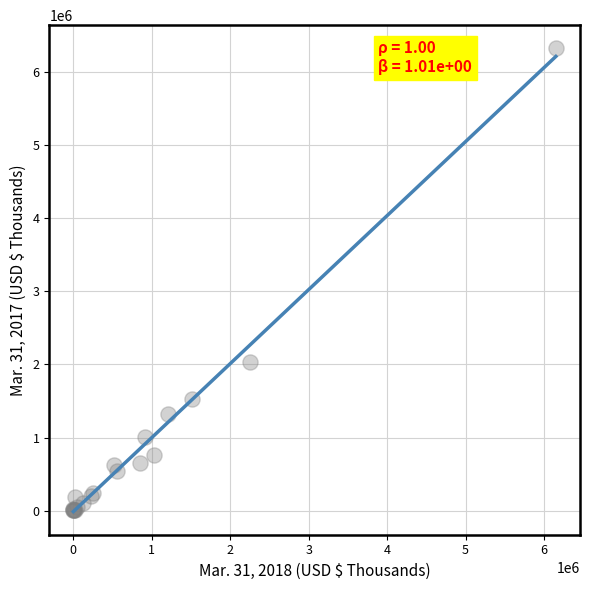

What Y value in the scatter plot is closest to 3161789?

2033352